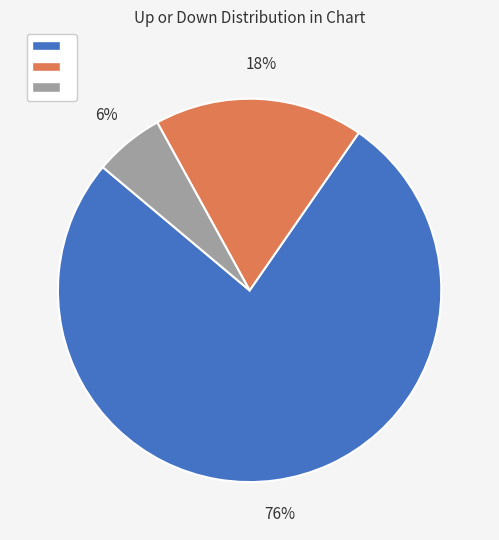

To the nearest percent, what is the average slice percentage?

33%